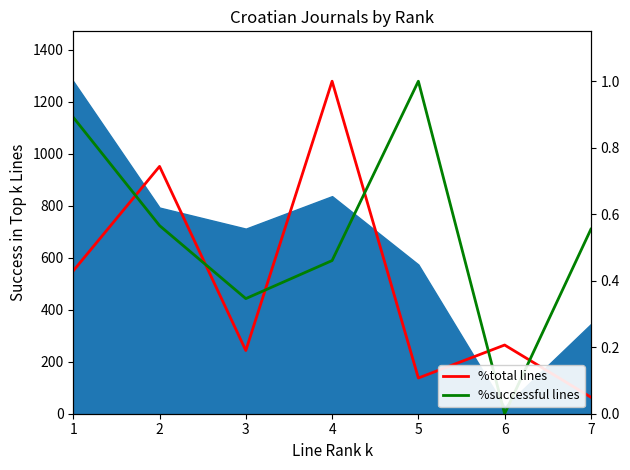

True or false: %total lines has more than 2 interior local peaks.

True